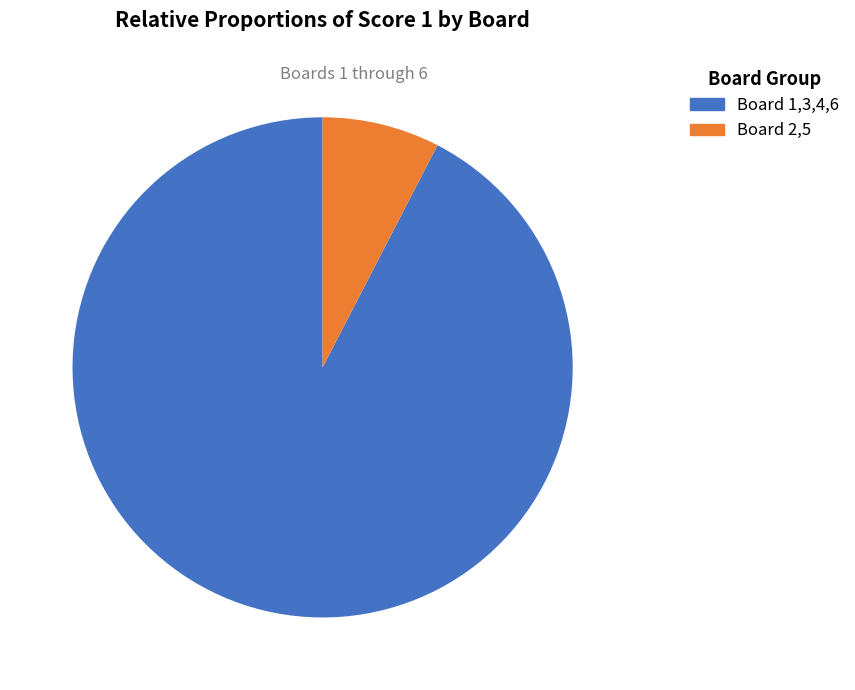

To the nearest percent, what is the average slice percentage?

50%